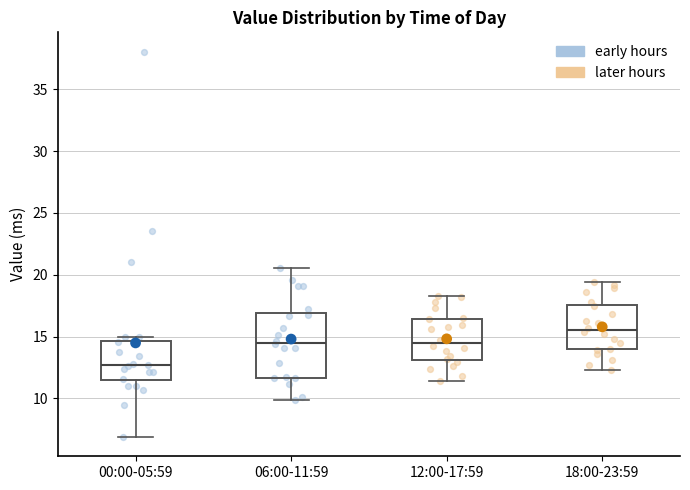

Where is the lower edge of the box for 00:00-05:59 on the y-axis? The values are not printed on the chart, so give them approximately, as read against the axis.

11.5